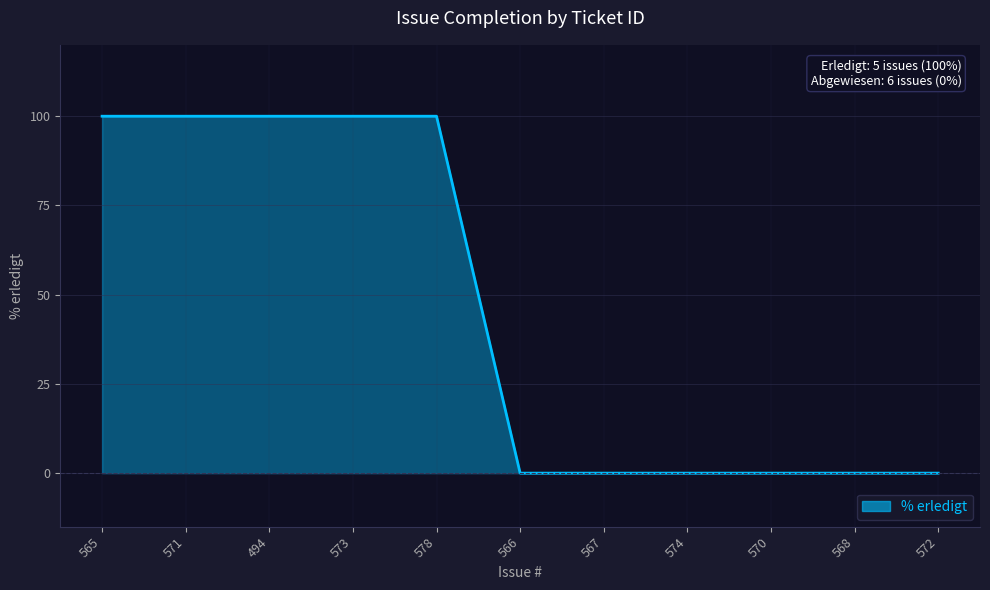

What position from the left is 568?

10